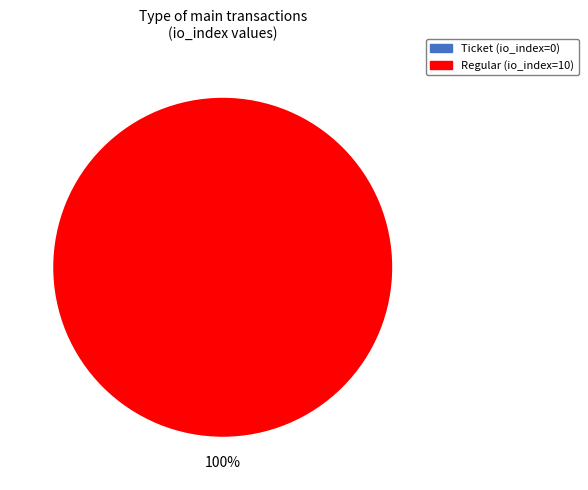

How many segments does this pie chart have?

2